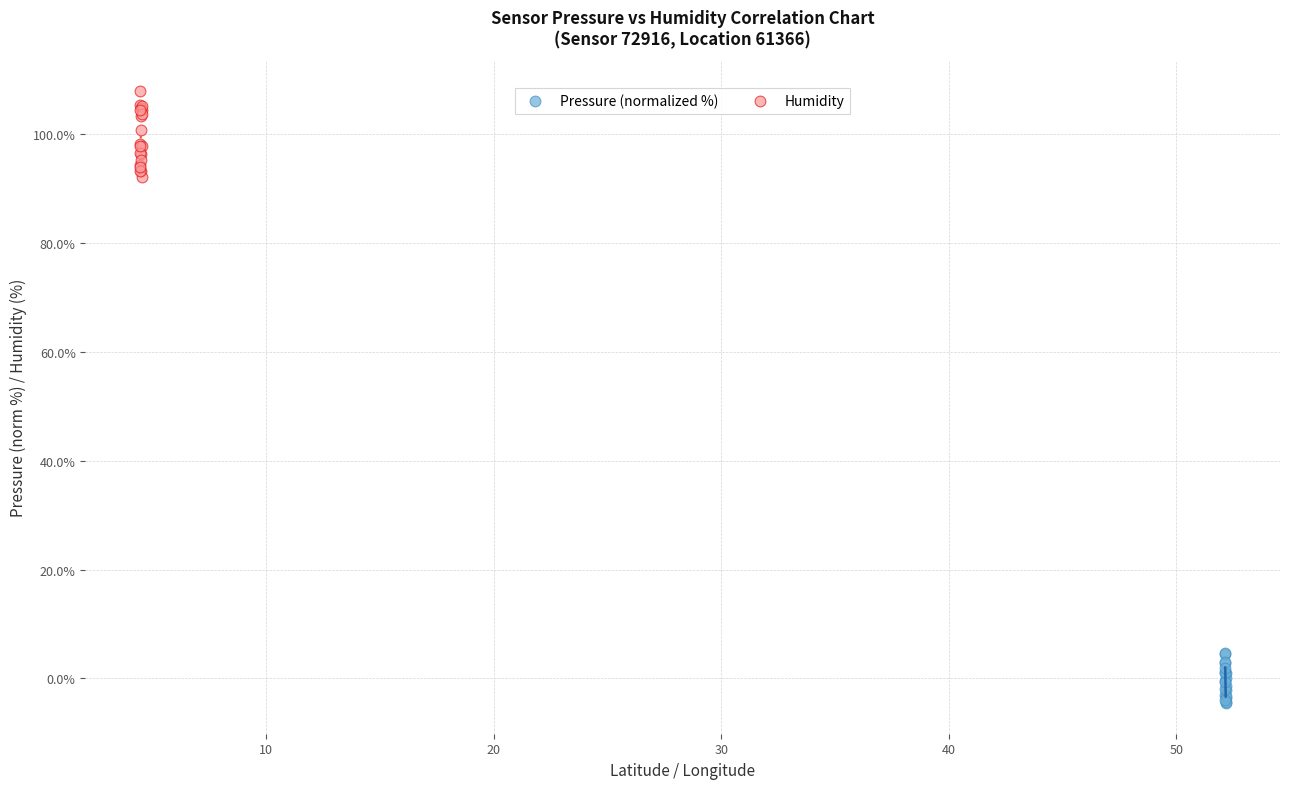

Which series contains the highest Y value?

Humidity